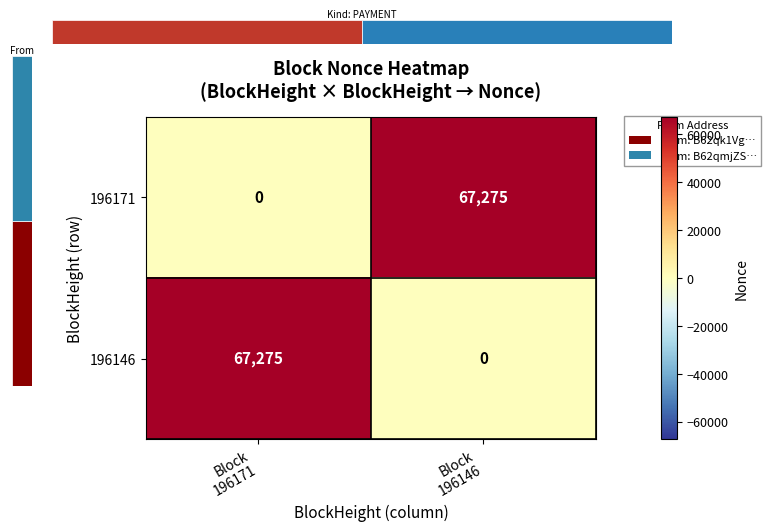

Is the value of 196171 at Block 196146 greater than the value of 196146 at Block 196146?

Yes